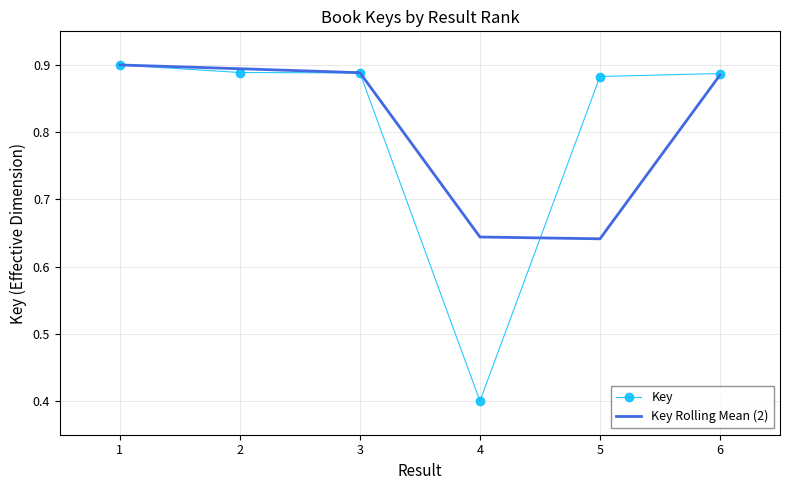

The value of Key Rolling Mean (2) at 4 is 0.3. True or false?

False